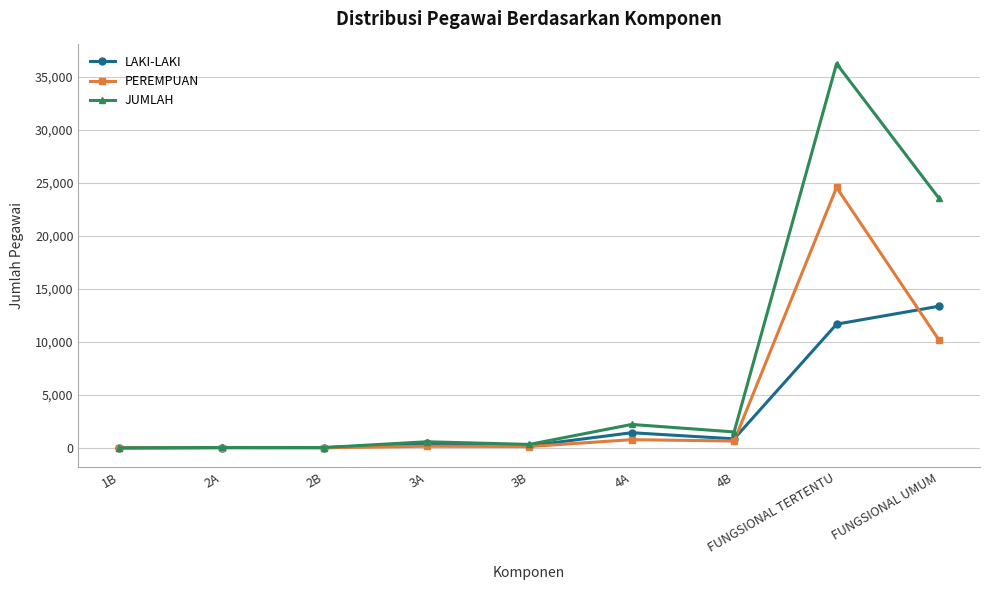

What is the difference between the PEREMPUAN values at 4A and 1B?

781